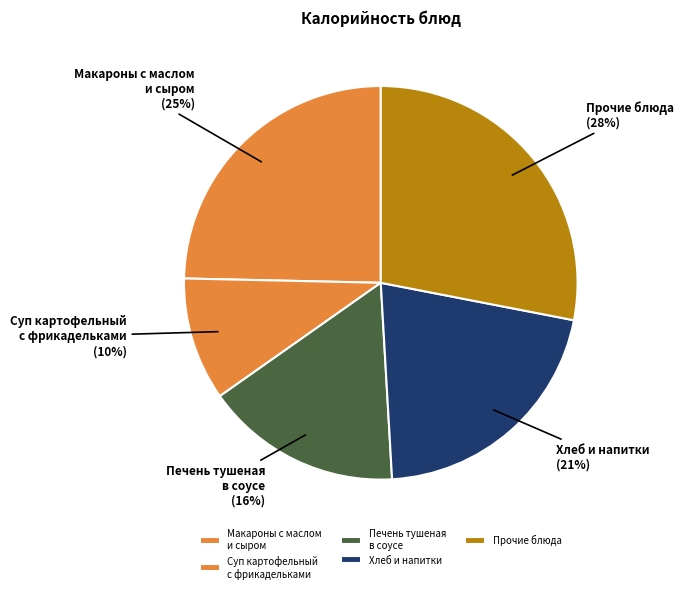

What is the largest slice in the pie chart?

Прочие блюда